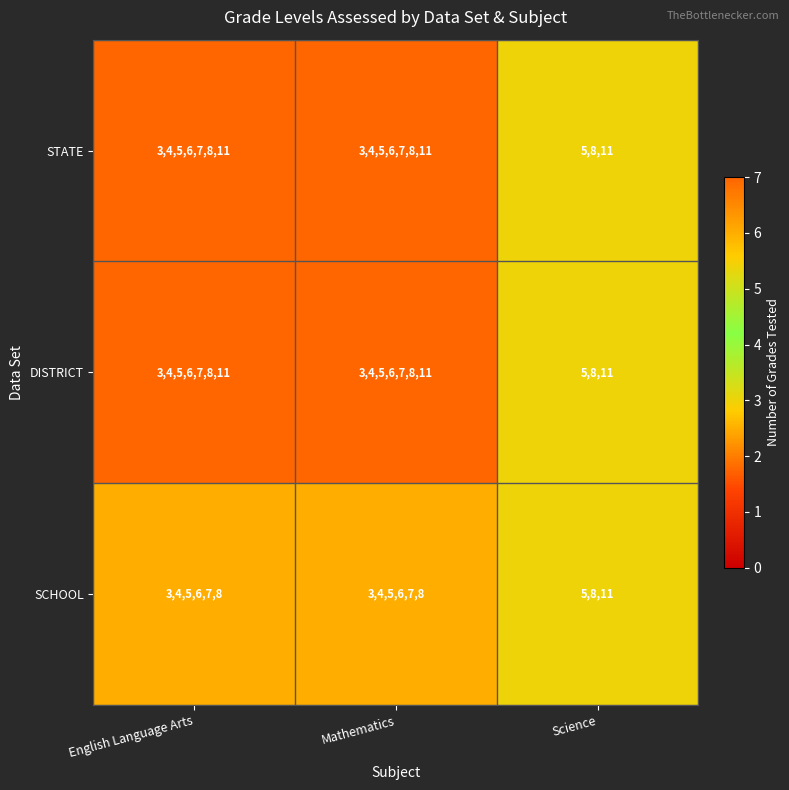

The SCHOOL series shows 345678 at English Language Arts. True or false?

True